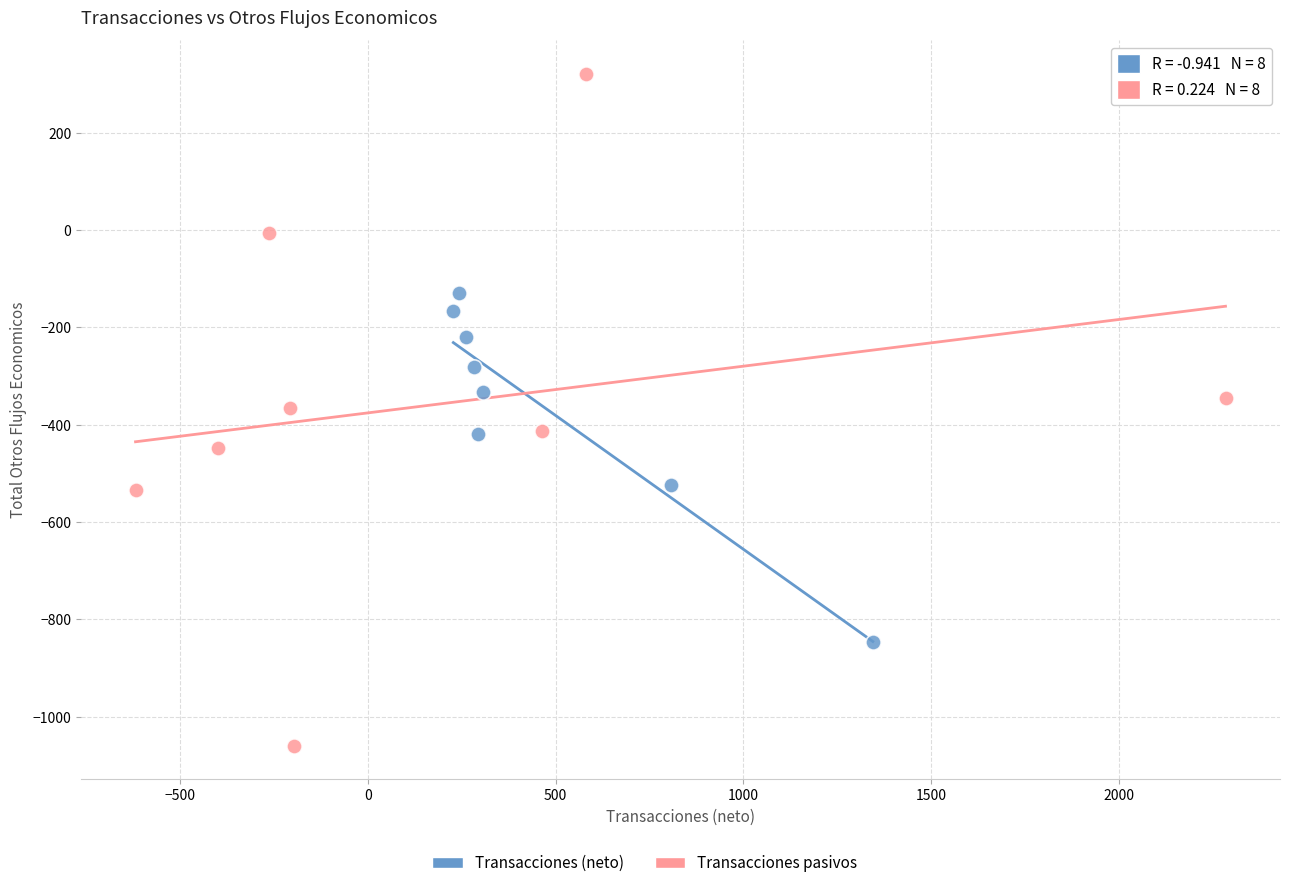

Which series has the widest spread of Y values?

Transacciones pasivos